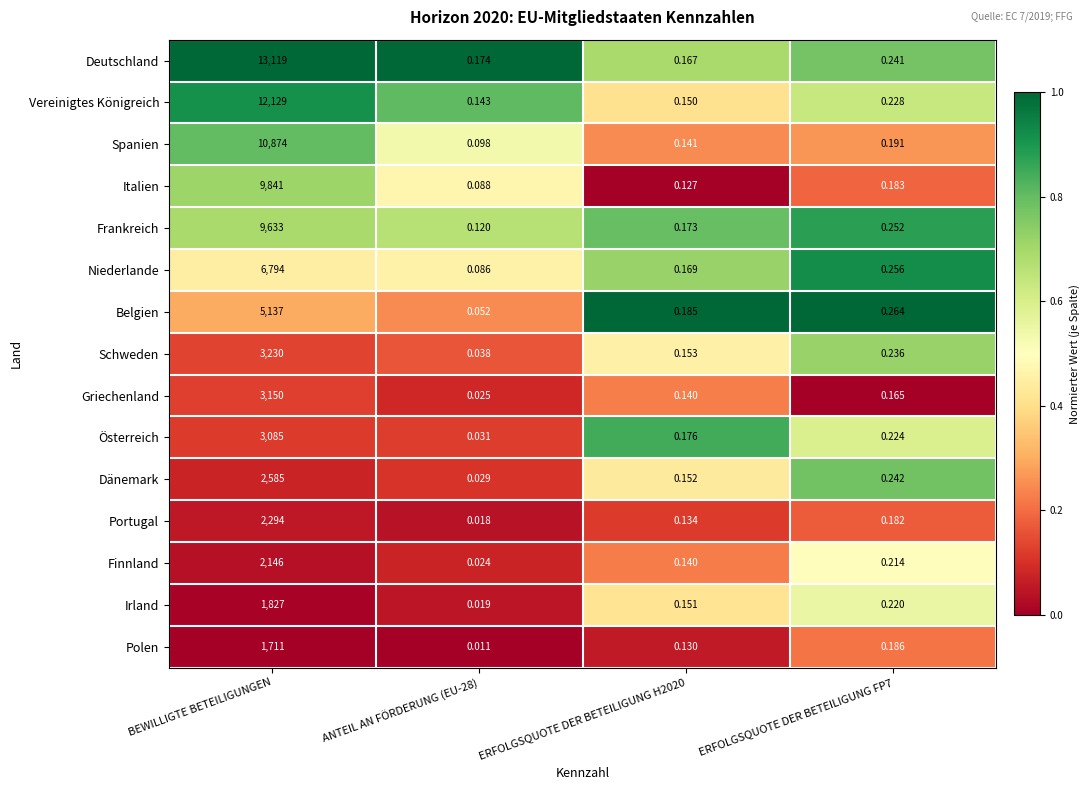

Rank the series by their maximum value, from lowest to highest.

Polen, Irland, Finnland, Portugal, Dänemark, Österreich, Griechenland, Schweden, Belgien, Niederlande, Frankreich, Italien, Spanien, Vereinigtes Königreich, Deutschland